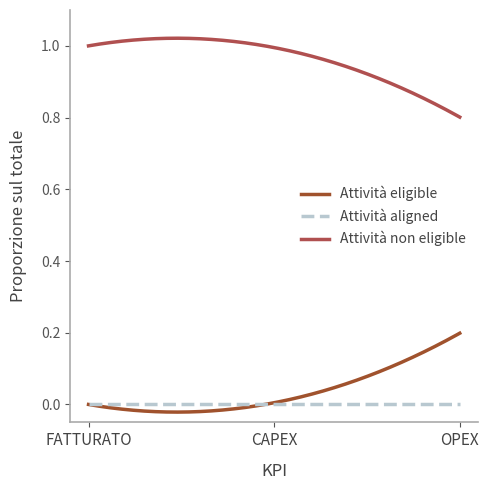

How many lines are shown in the chart?

3